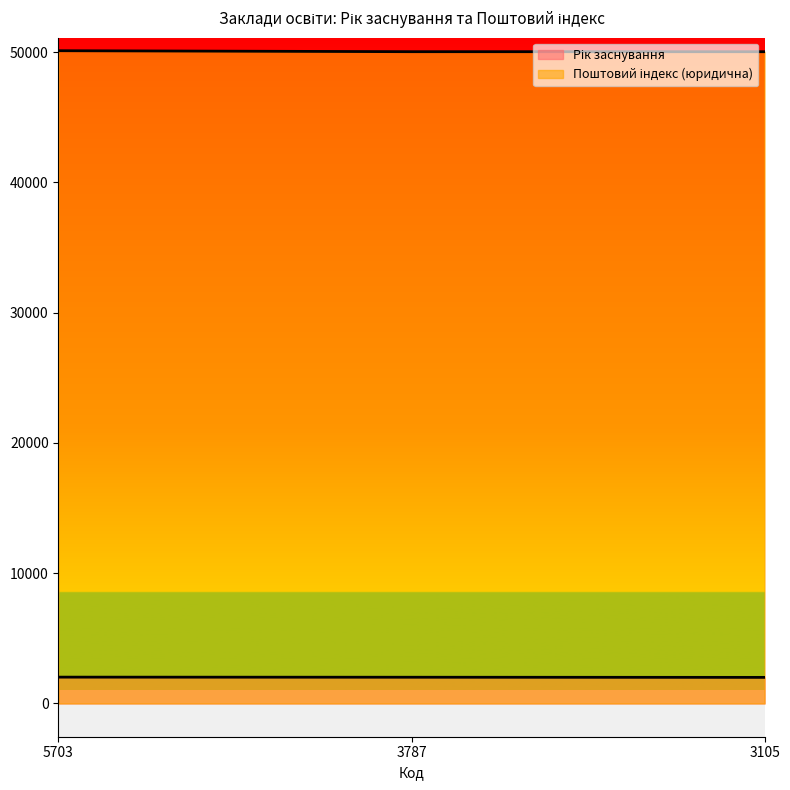

What are all the series names shown in the legend?

Рік заснування, Поштовий індекс (юридична)